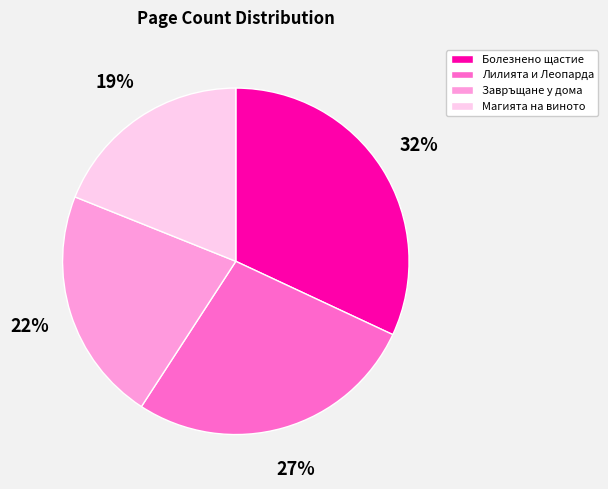

Does any single category account for the majority?

No